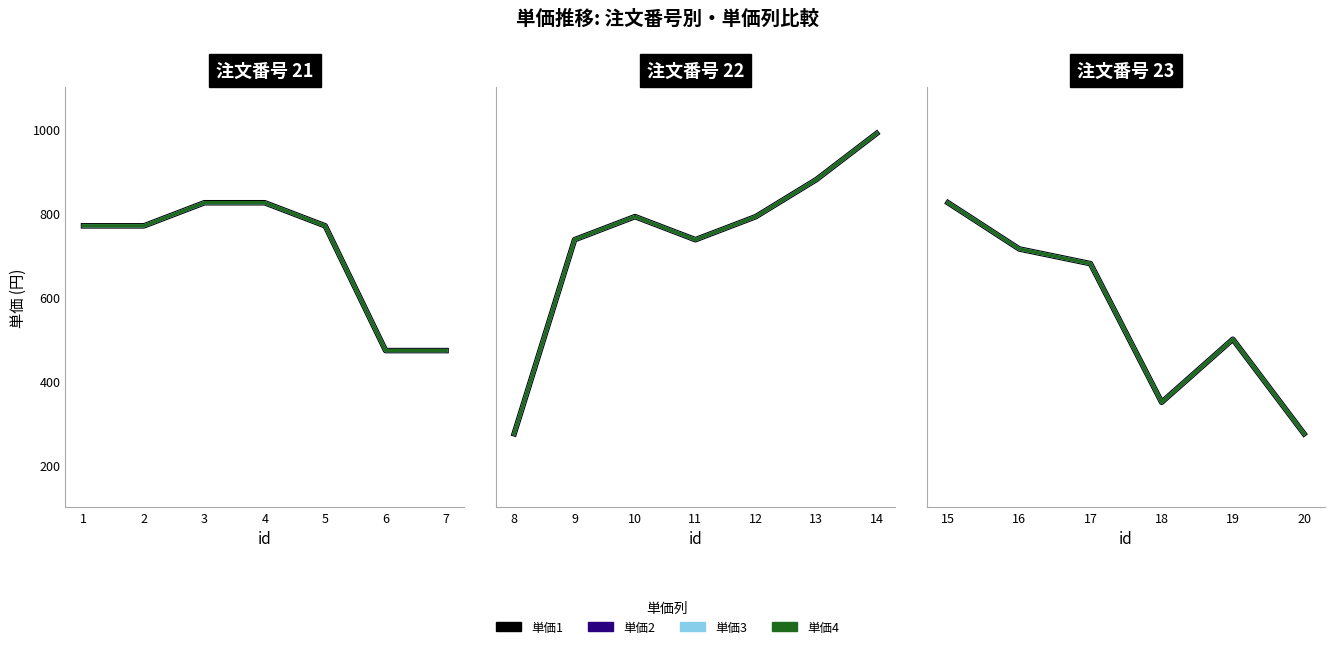

How many interior local valleys does the 単価3 series have?

1